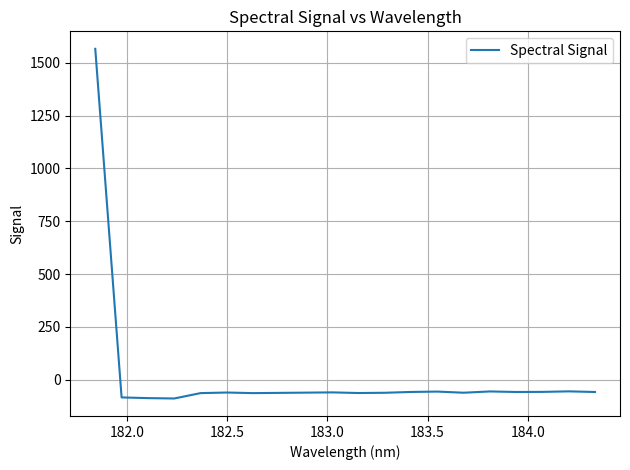

How many series are shown in this chart?

1